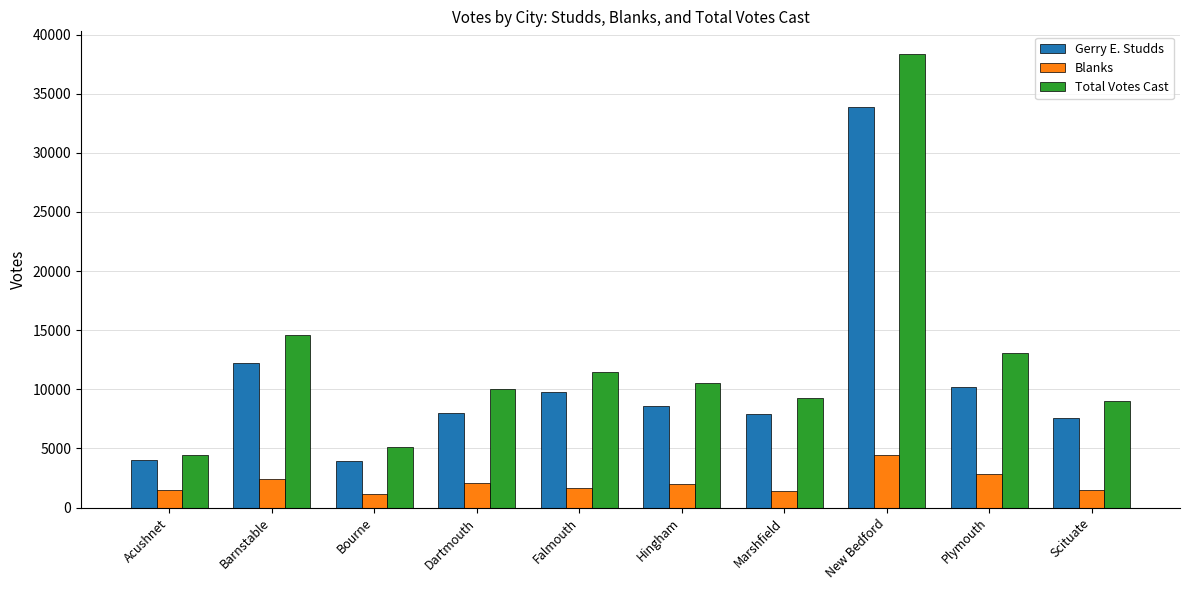

At how many categories does at least one series exceed 17927?

1